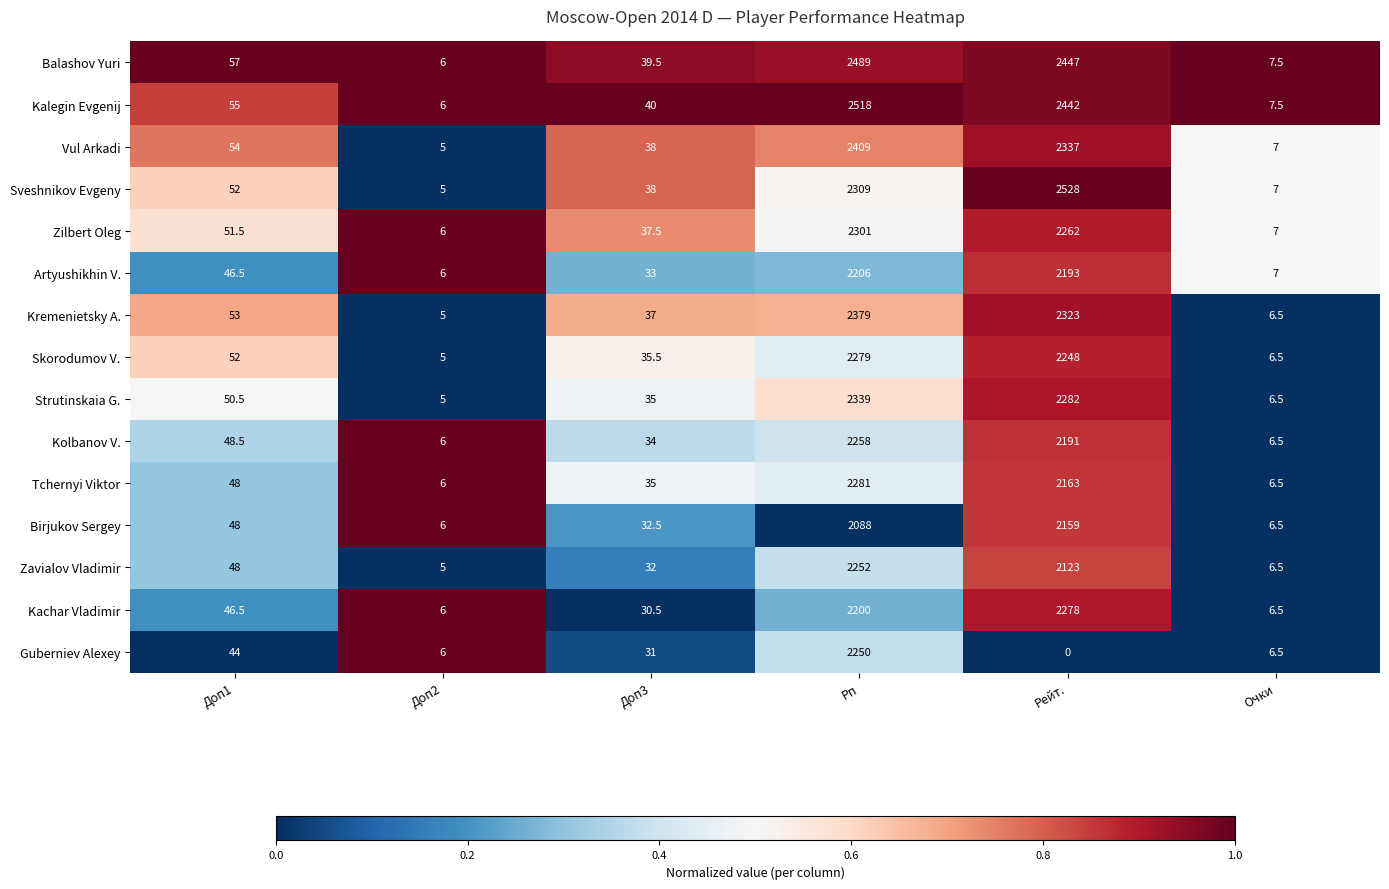

True or false: Sveshnikov Evgeny has a value of 2.3 at Очки.

False